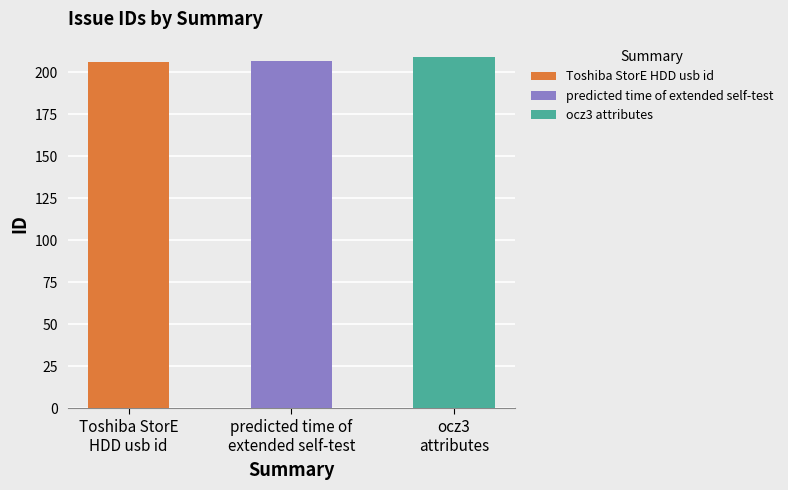

Are the bars horizontal?

No